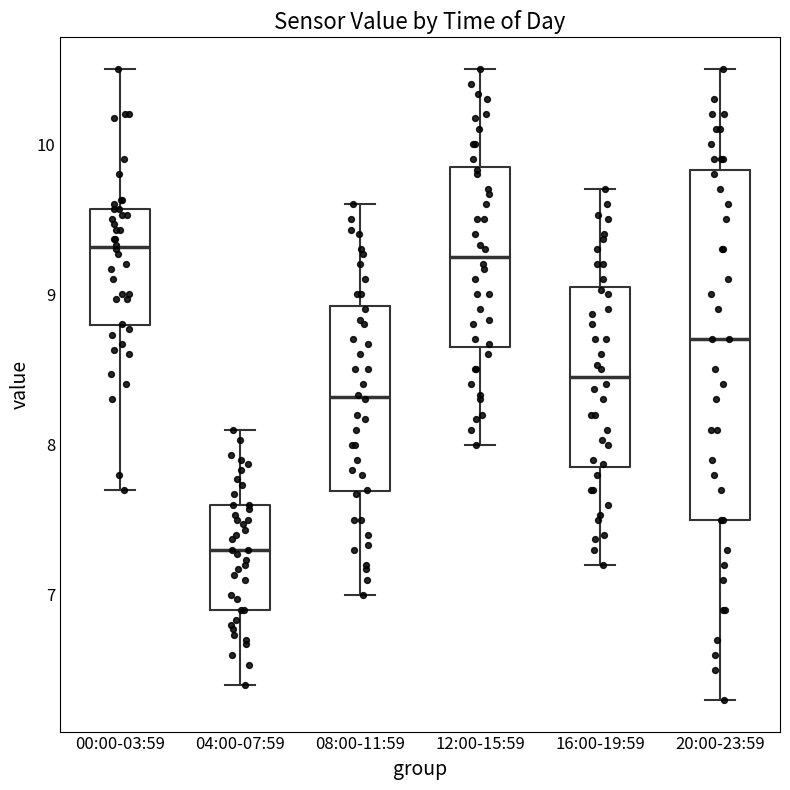

Which box is the tallest, from its lower edge to its upper edge?

20:00-23:59